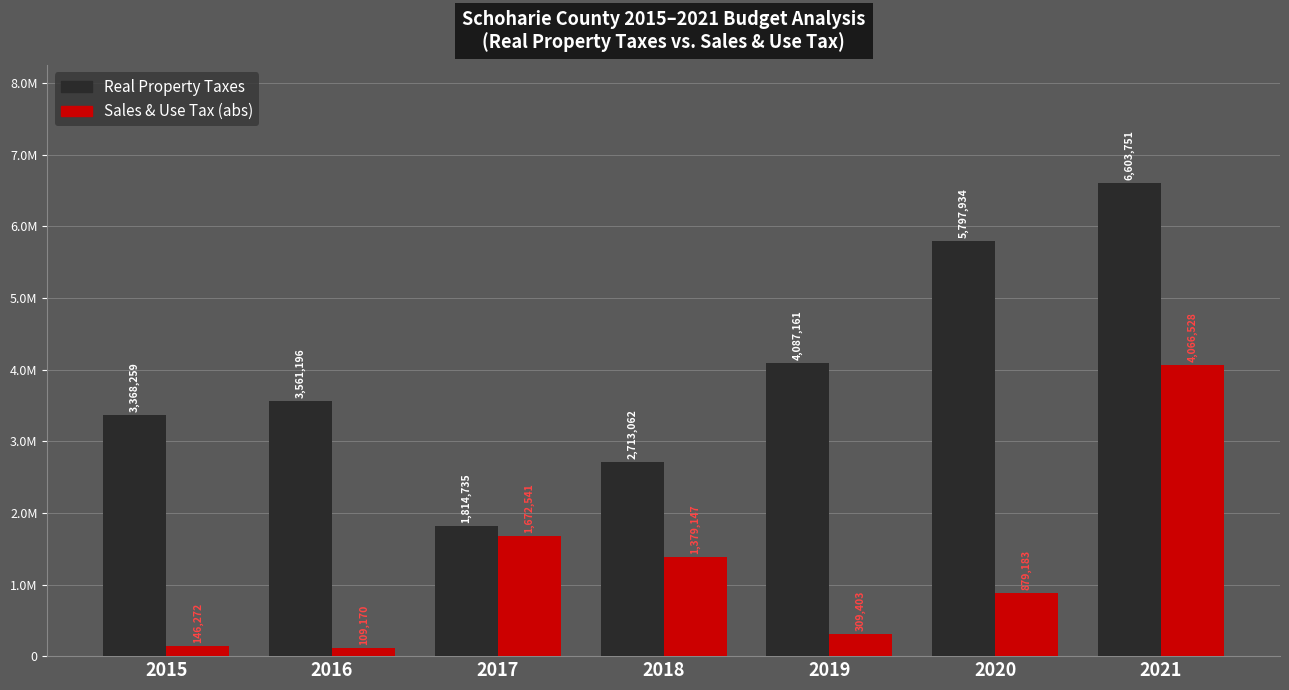

Reading left to right, list all the values displayed in this chart.

Real Property Taxes: 2015=3368258.7	2016=3561195.9	2017=1814735.1	2018=2713061.8	2019=4087161.4	2020=5797933.7	2021=6603751.3
Sales & Use Tax (abs): 2015=146271.7	2016=109170.4	2017=1672541.3	2018=1379147.2	2019=309402.5	2020=879182.7	2021=4066527.9